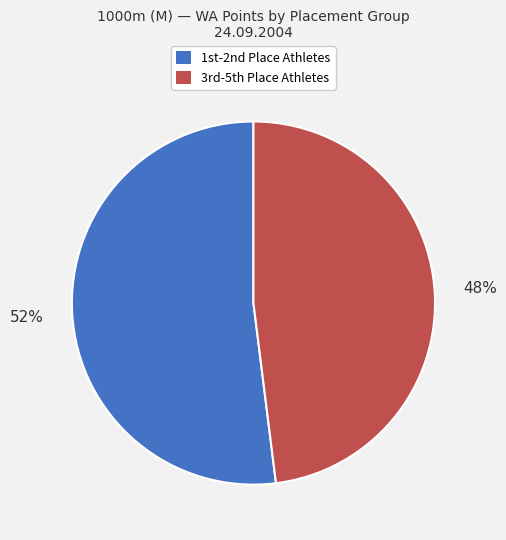

To the nearest percent, what is the average slice percentage?

50%